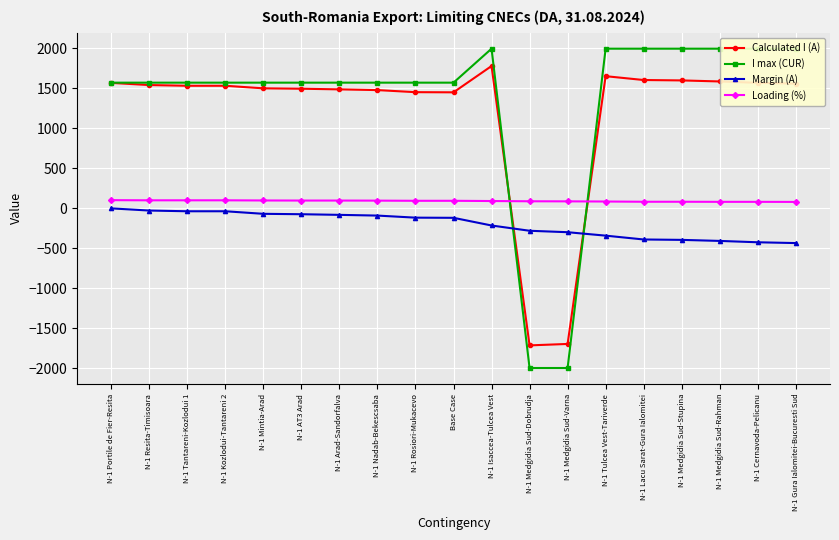

What is the sum of the Margin (A) values at N-1 Cernavoda-Pelicanu and N-1 Lacu Sarat-Gura Ialomitei?

-819